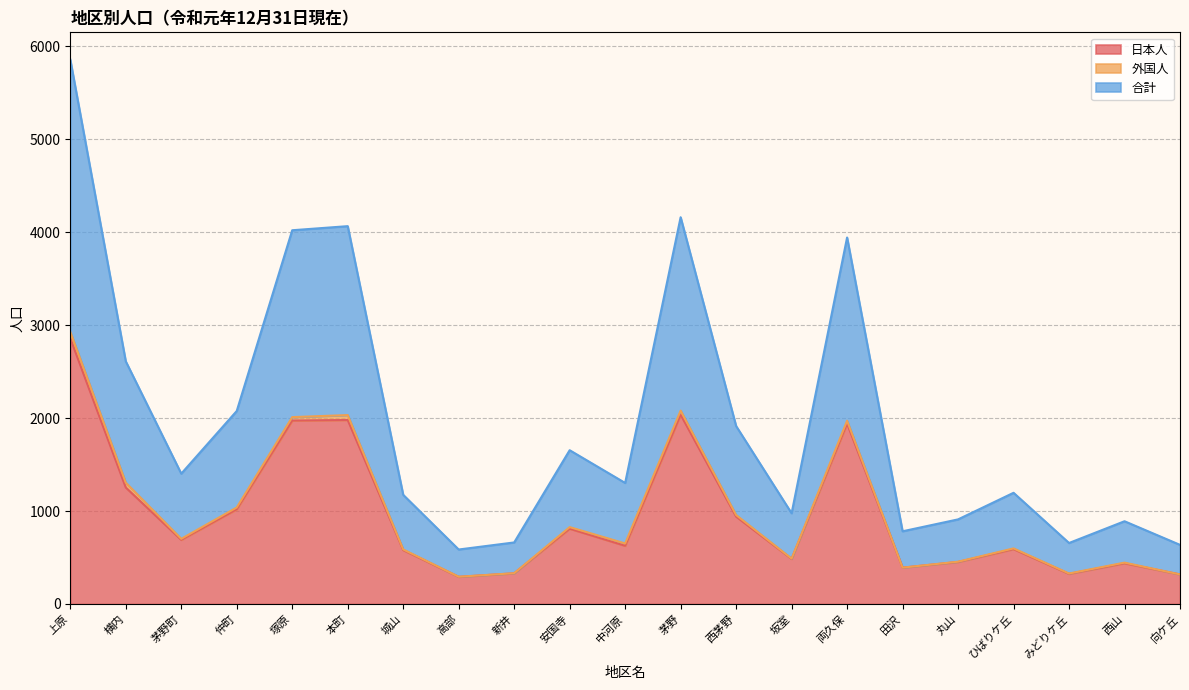

At which label does 日本人 reach its peak?

上原